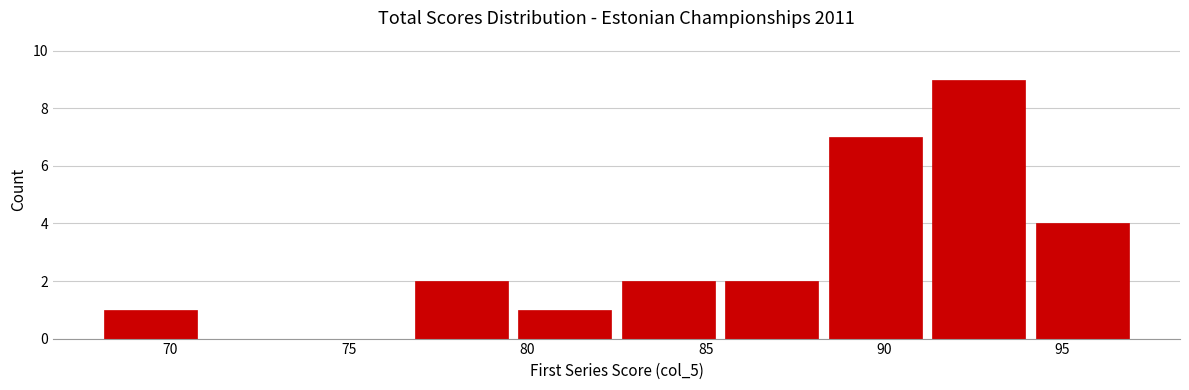

Over which range of the x-axis is the bar tallest?

91.2 to 94.1